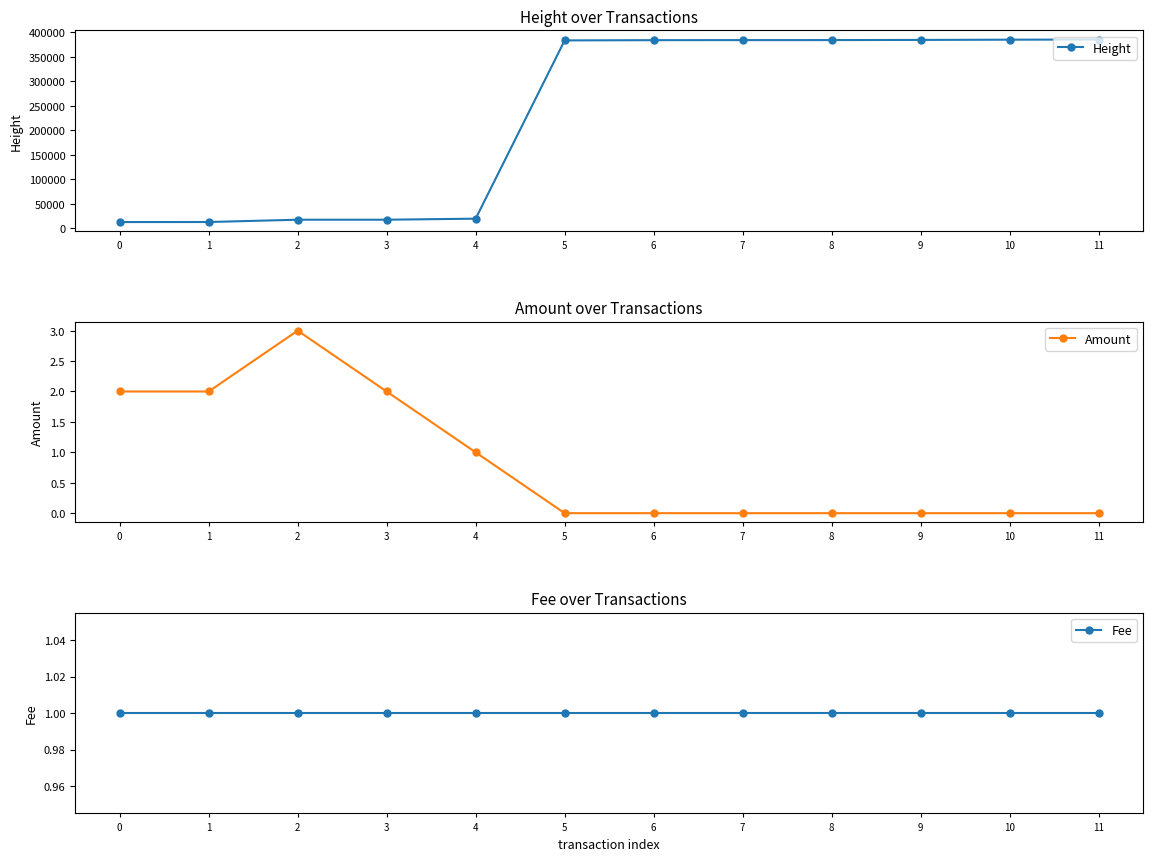

At which category does Amount reach its first local peak?

2